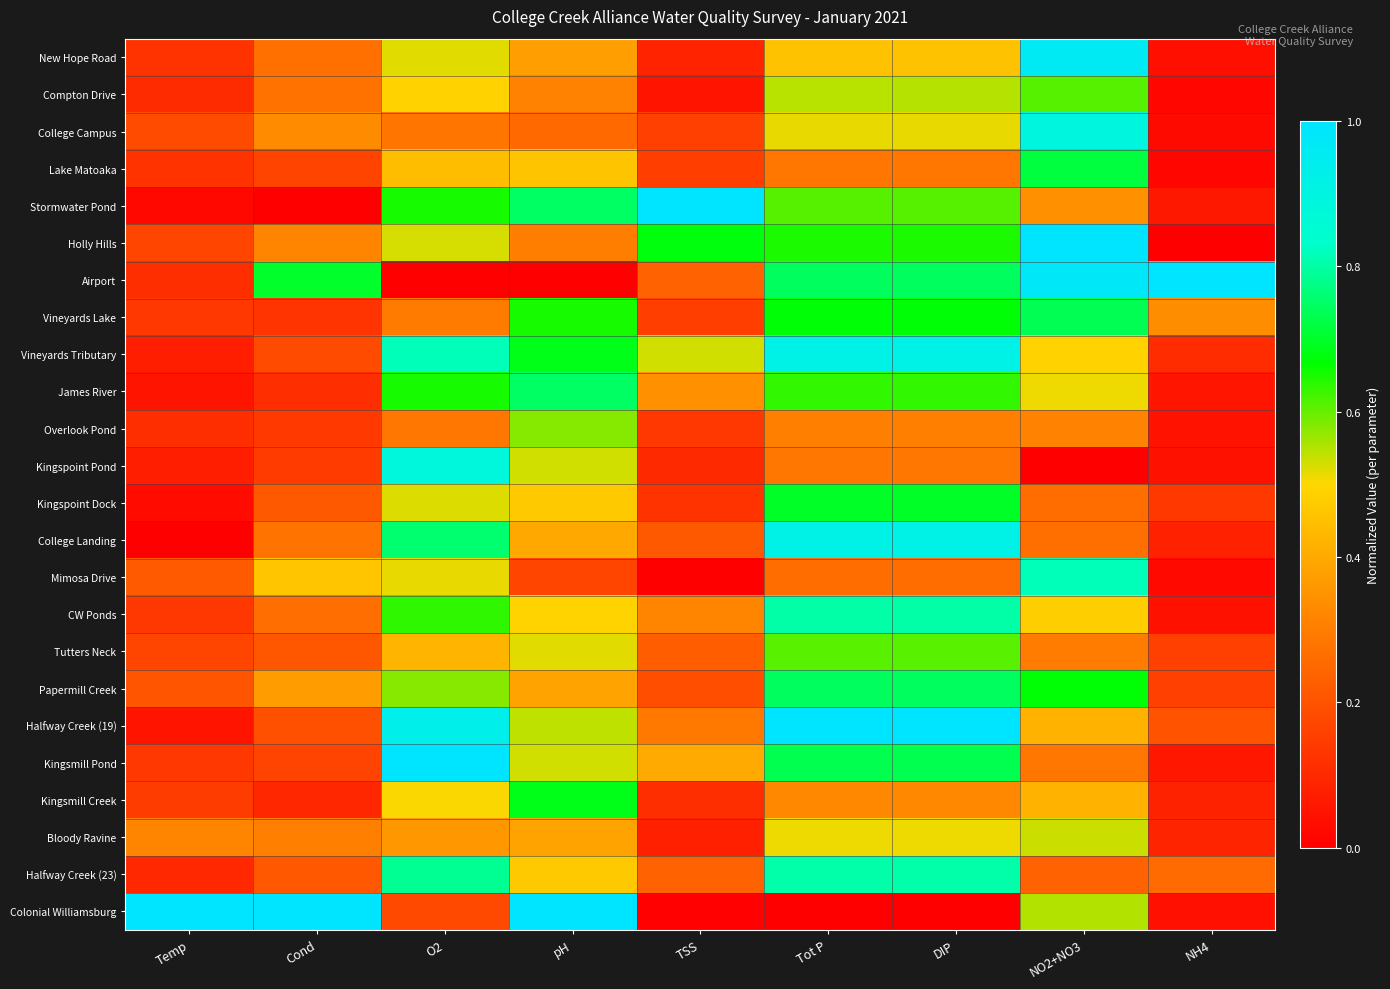

How many categories are shown in the chart?

9